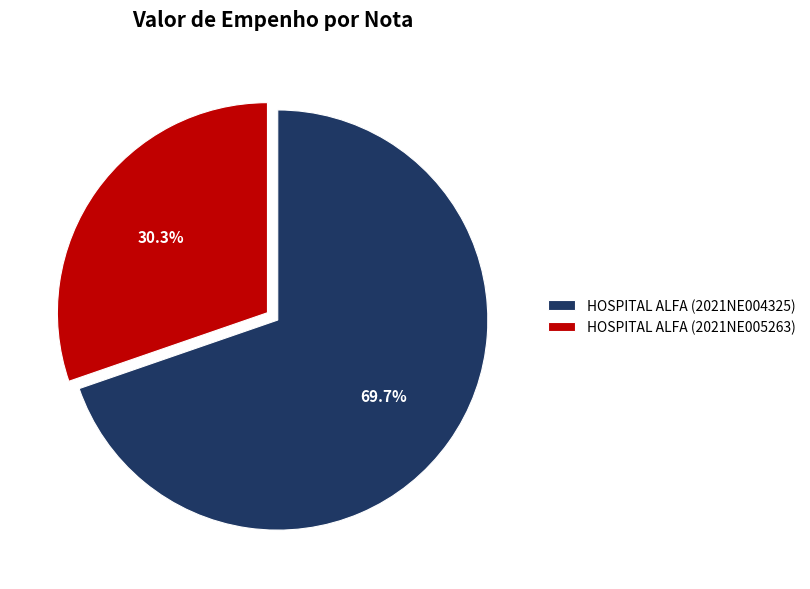

What is the smallest slice in the pie chart?

HOSPITAL ALFA (2021NE005263)